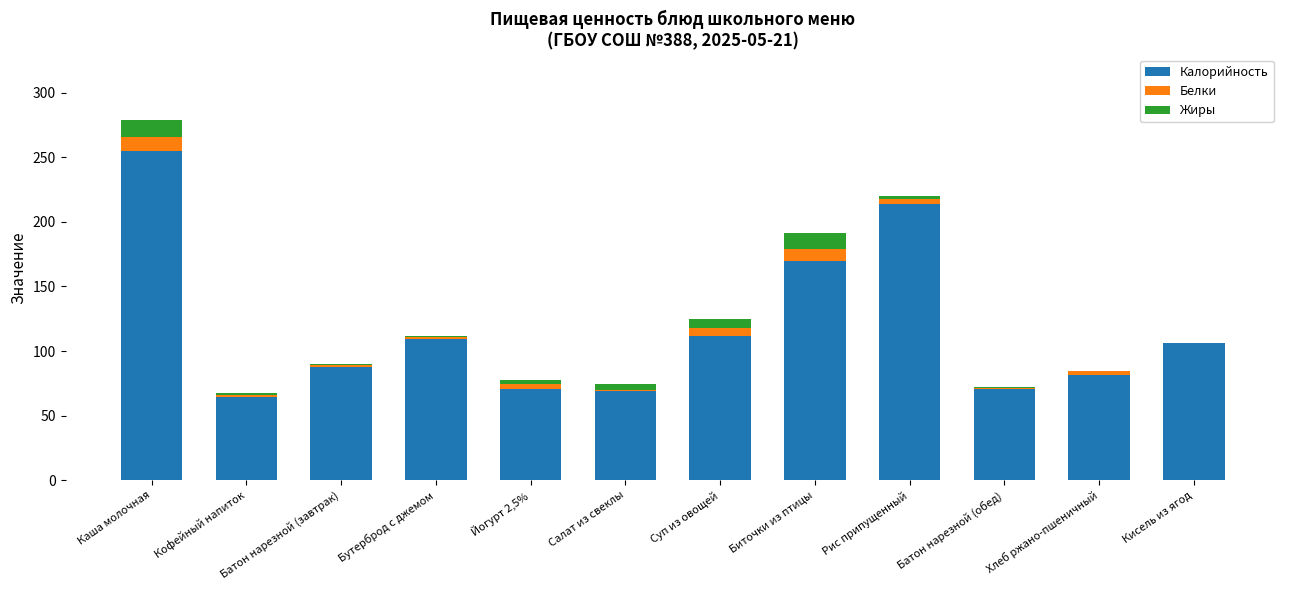

At which label is Калорийность closest to 159?

Биточки из птицы